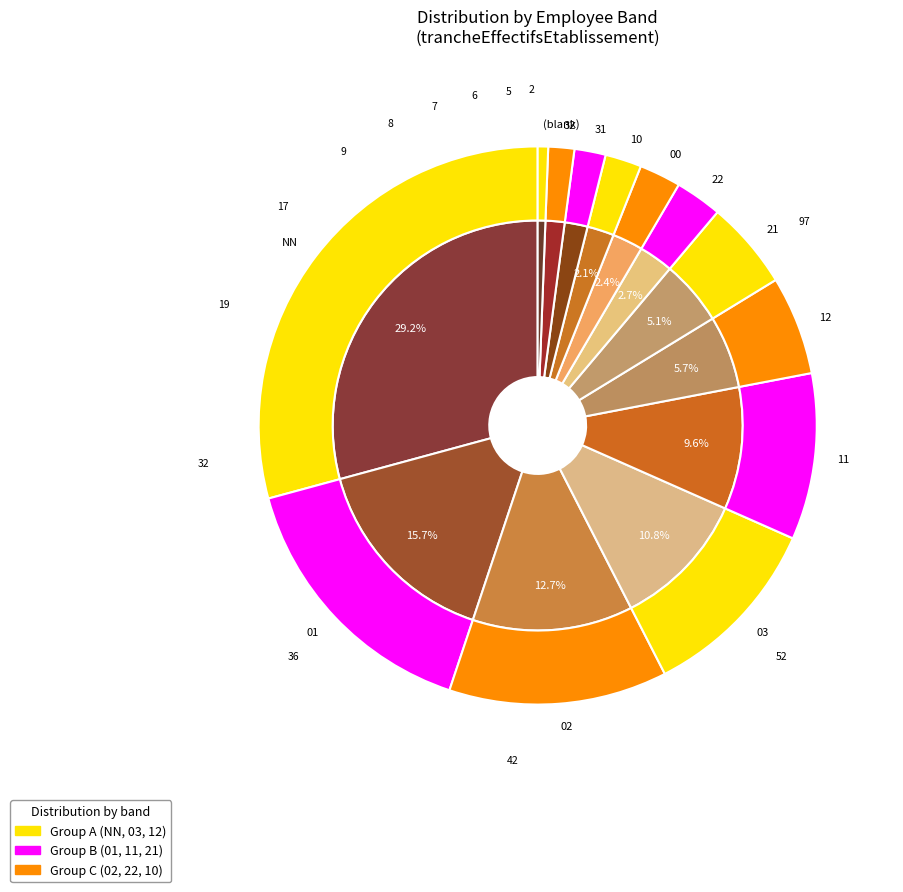

Which slice is the largest?

NN